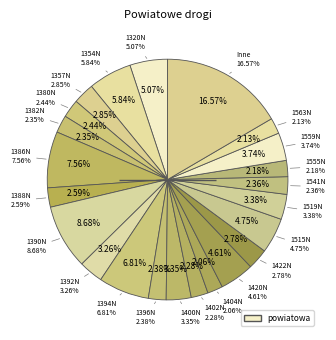

What percentage is the 1396N slice, to the nearest percent?

2%